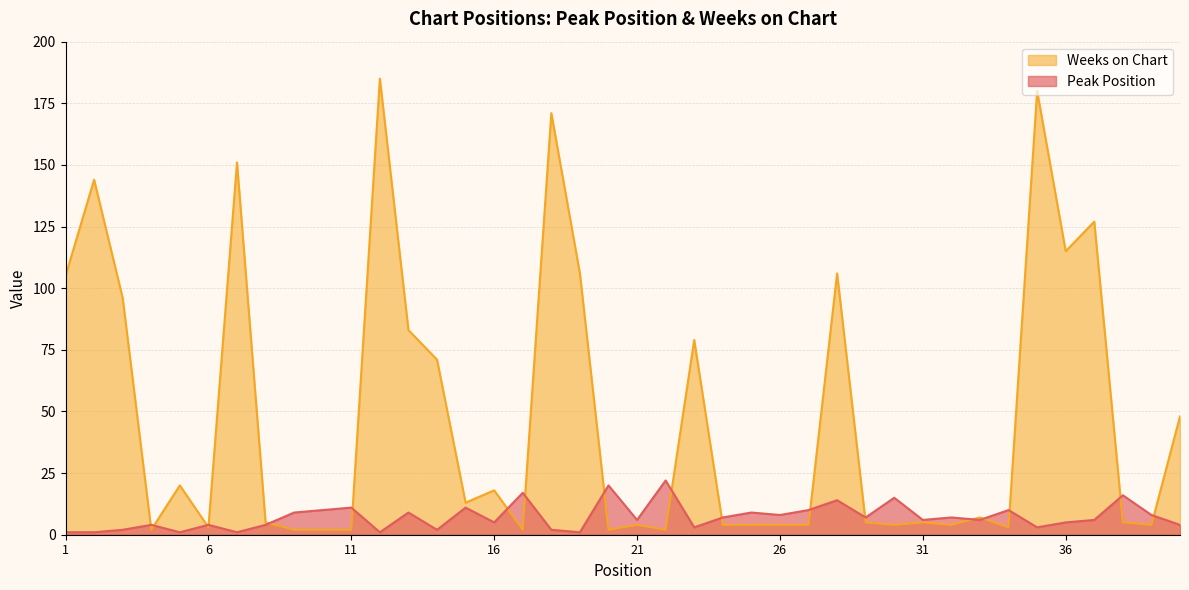

Where is the first local minimum for Peak Position?

5